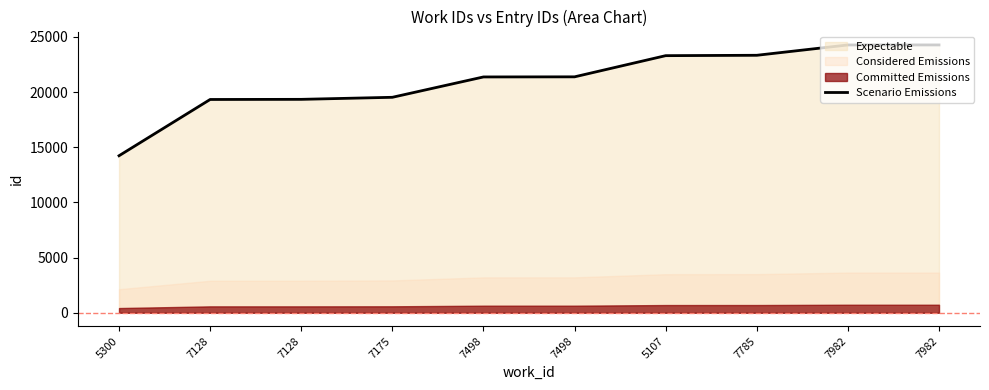

Rank the categories by value from lowest to highest.

5300, 7128, 7128, 7175, 7498, 7498, 5107, 7785, 7982, 7982